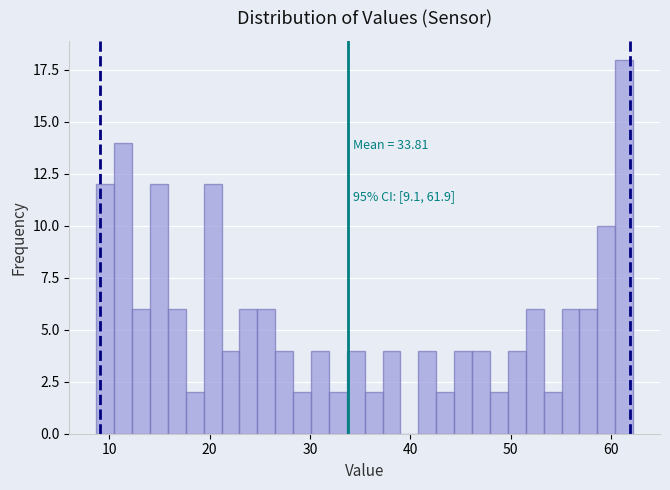

Read against the x-axis, roughly where is the centre of the tallest bar?

61